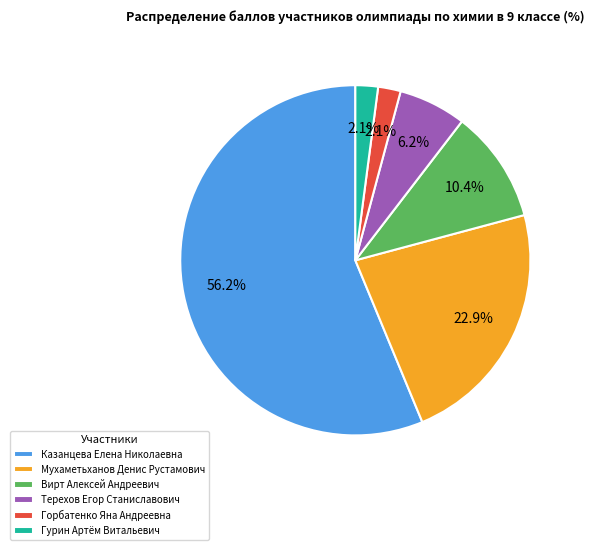

What is the ratio of the value at Вирт Алексей Андреевич to the value at Терехов Егор Станиславович?

1.7